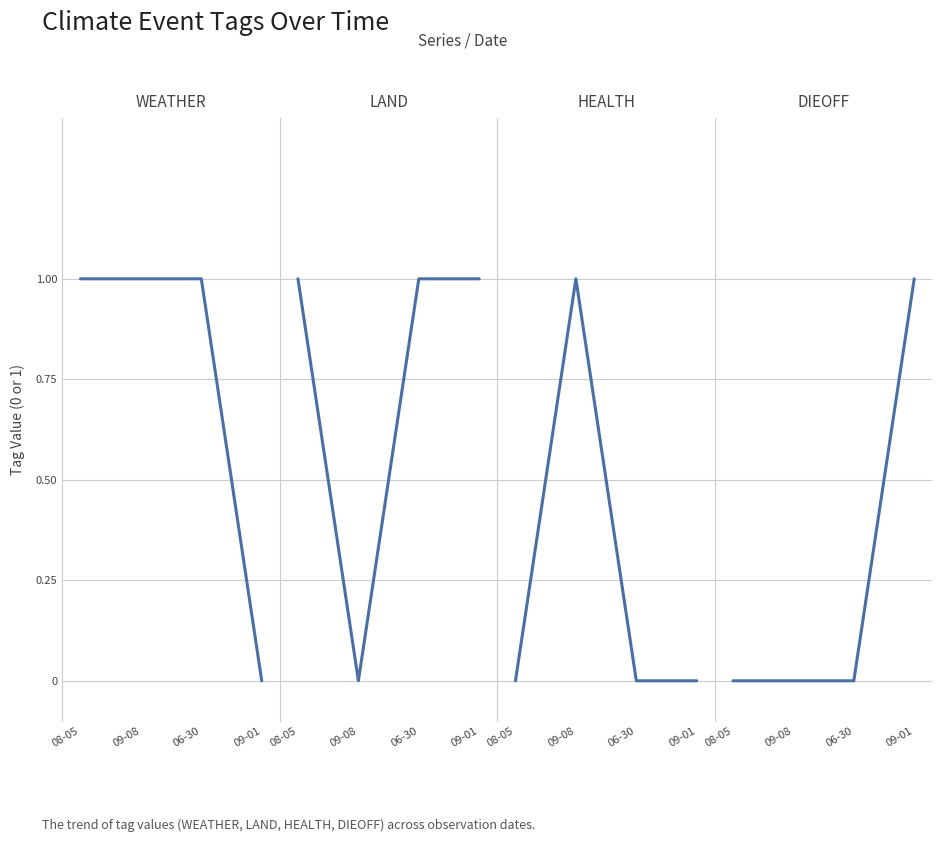

Where is LAND nearest to the value 0?

09-08